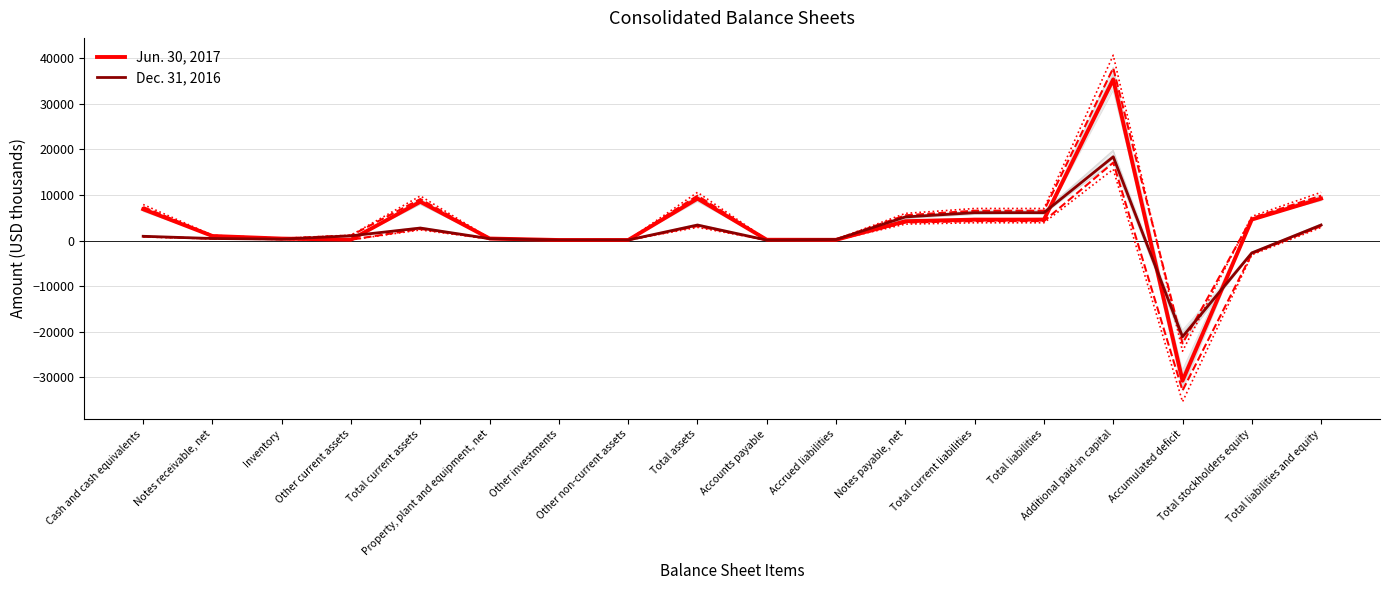

How many data points in Dec. 31, 2016 are above 938?

8